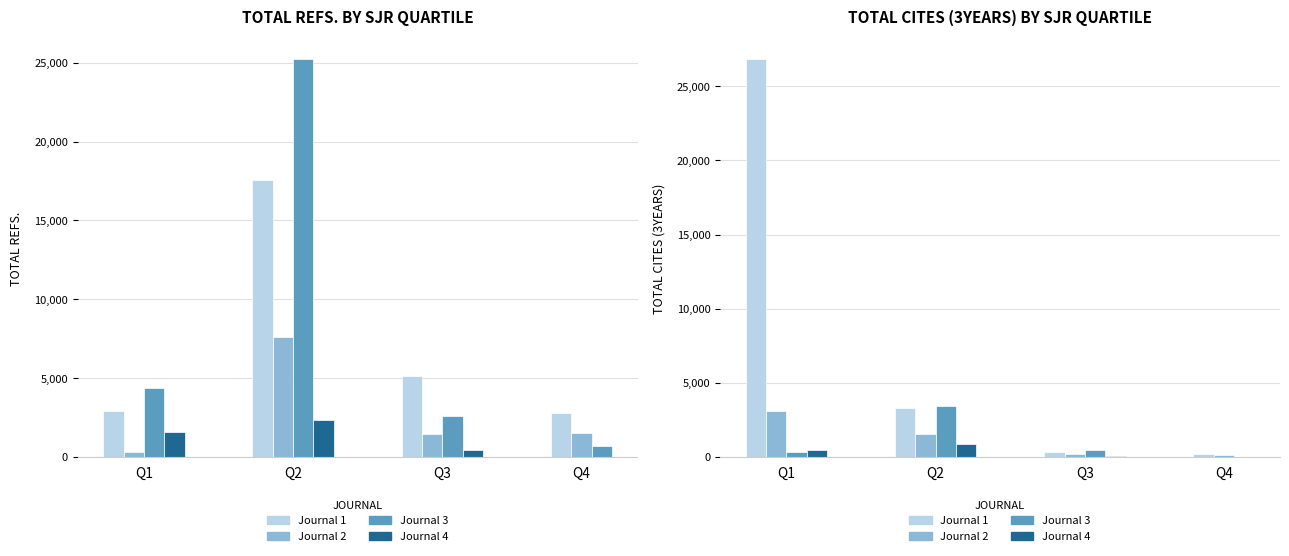

What is the difference between the second highest and minimum values in the Total Refs. series?

17272